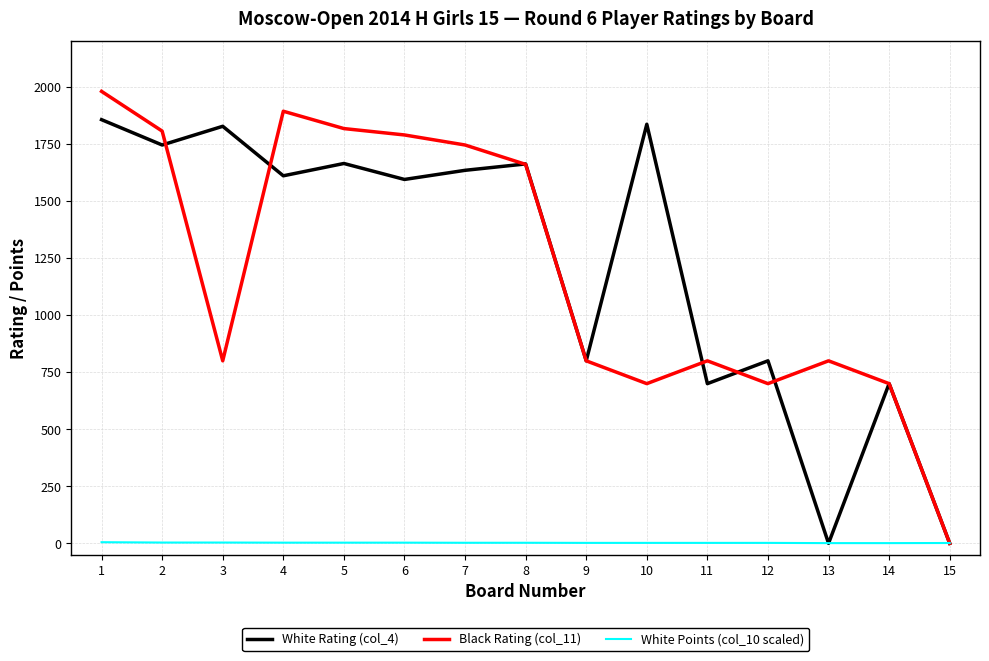

Rank the series by their maximum value, from highest to lowest.

Black Rating (col_11), White Rating (col_4), White Points (col_10 scaled)